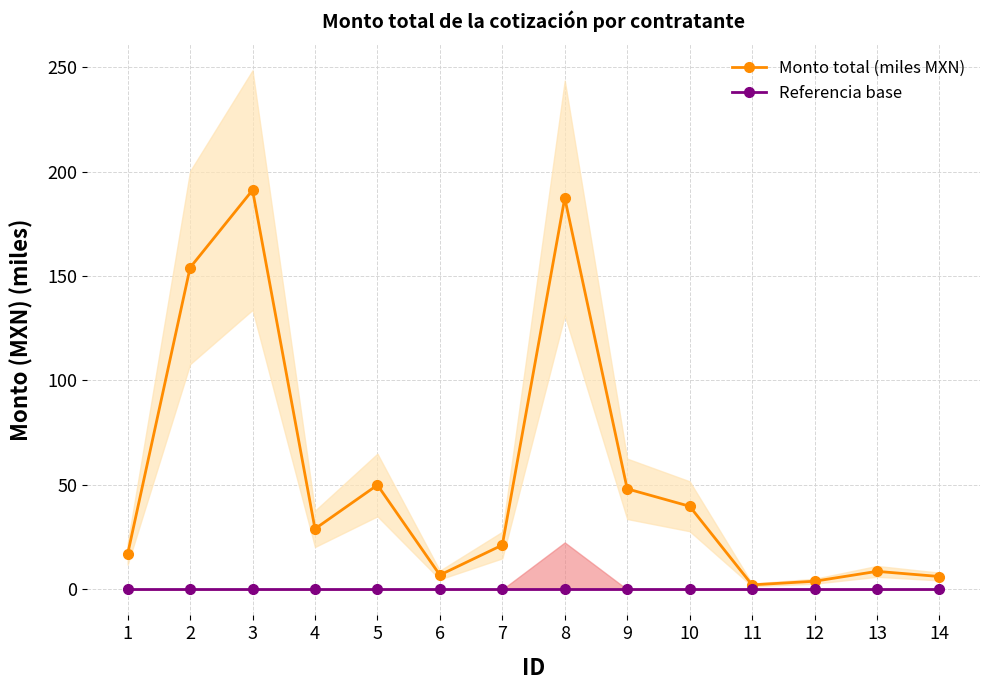

True or false: Monto total (miles MXN) and Referencia base cross at least once.

False